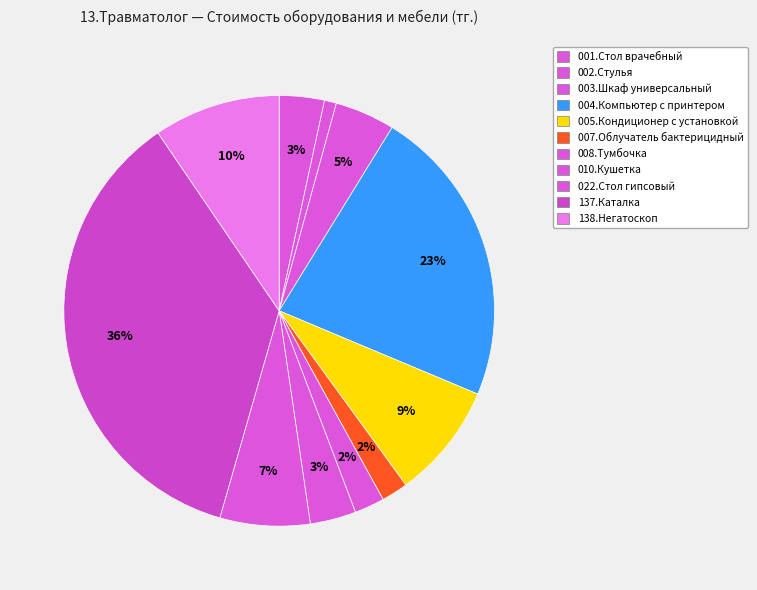

Count the number of slices in the pie.

11